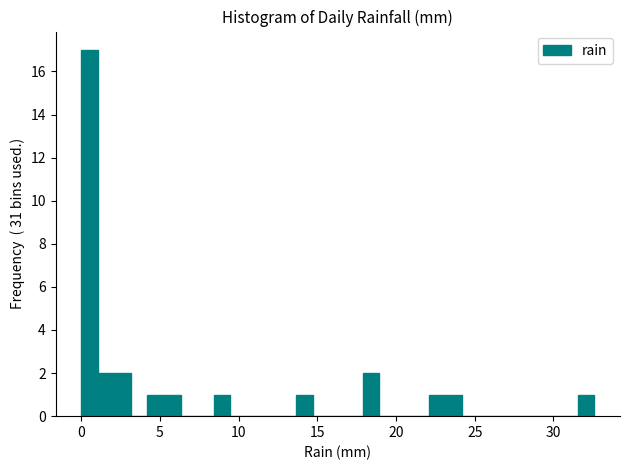

Around what value on the x-axis is the tallest bar? Give the approximate position of its centre, as read against the axis.

0.5